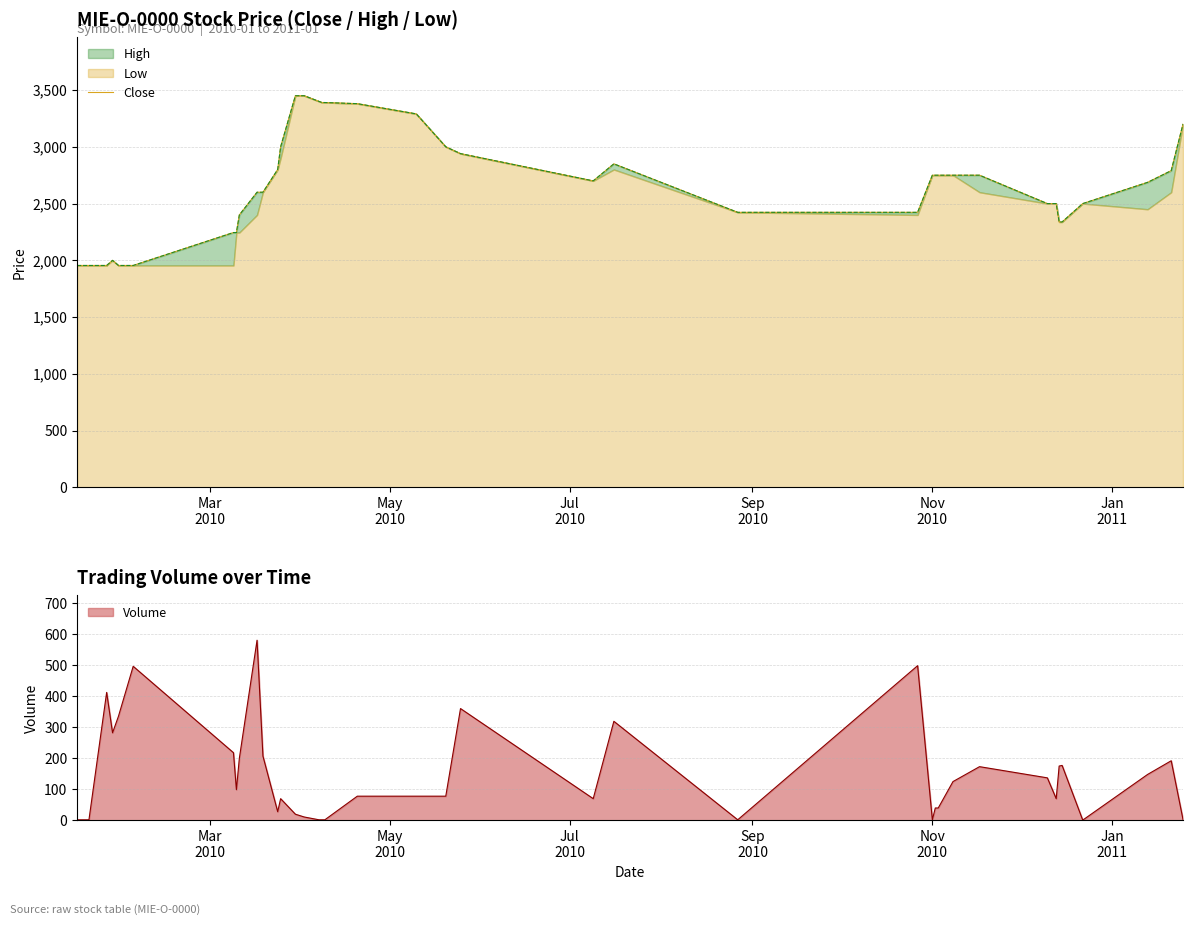

What is the greatest value displayed?

3450